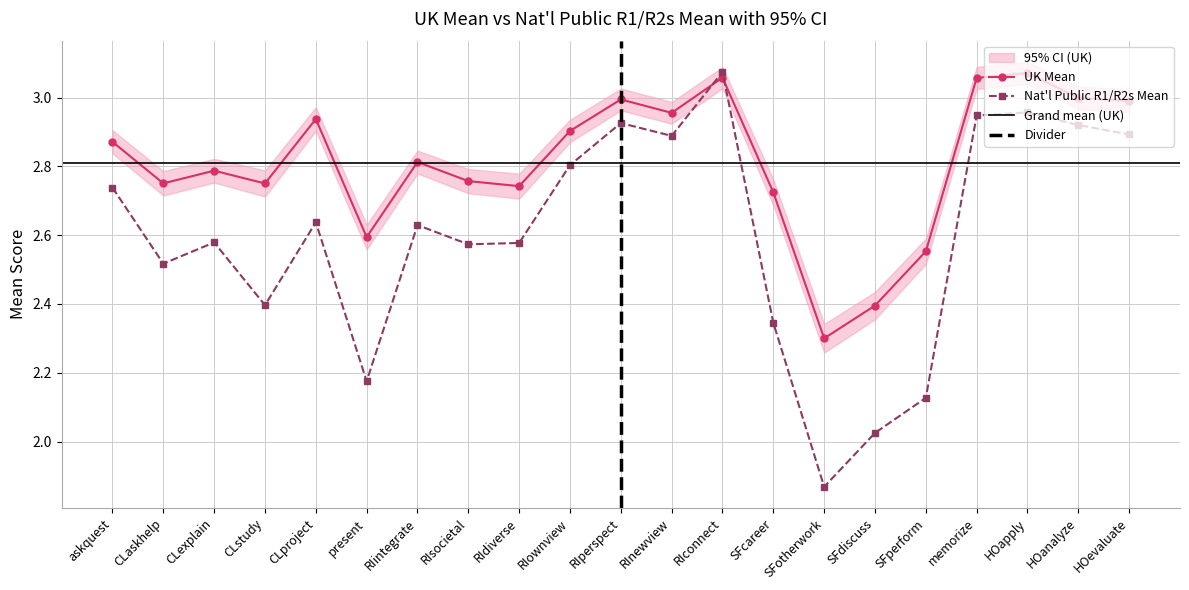

At which category is the sum across all series the highest?

RIconnect